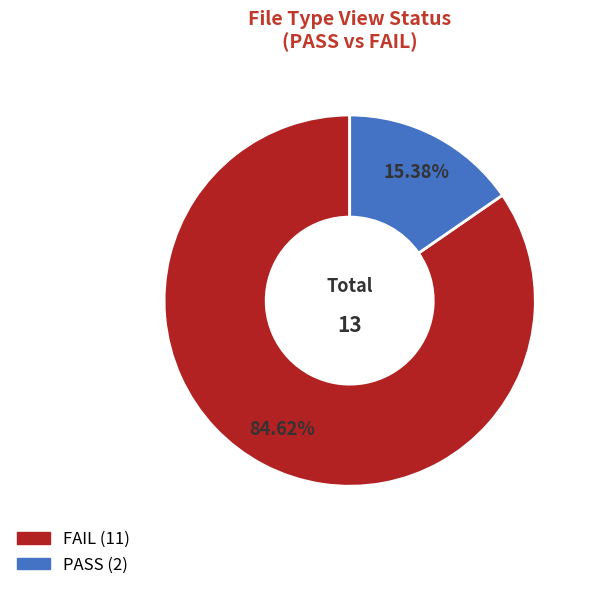

To the nearest percent, what is the combined percentage of PASS and FAIL?

100%